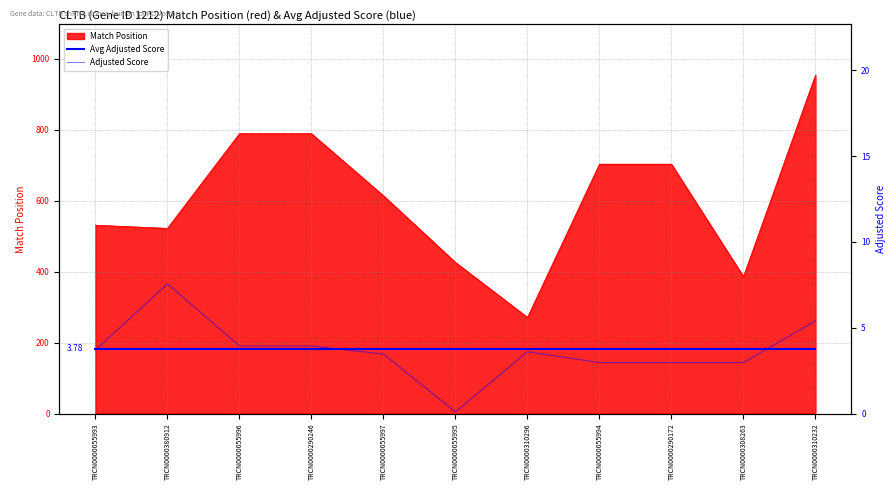

At which category does the chart reach its minimum across all series?

TRCN0000055995